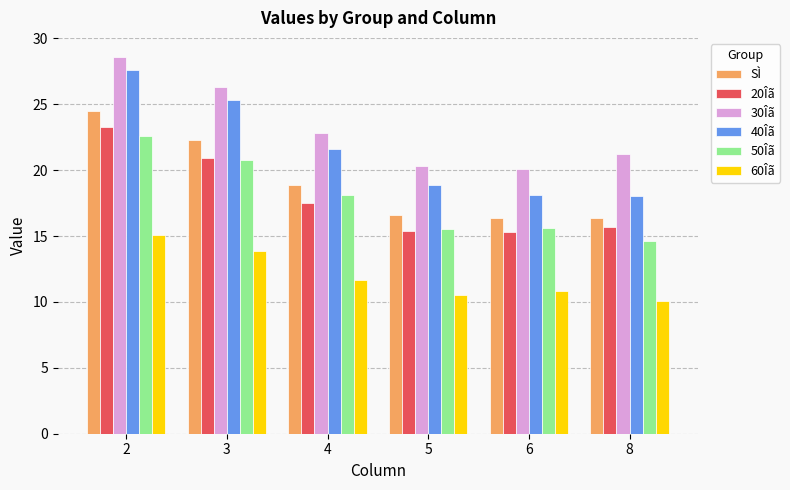

Is it true that 30Îã equals 28.6 at 2?

True